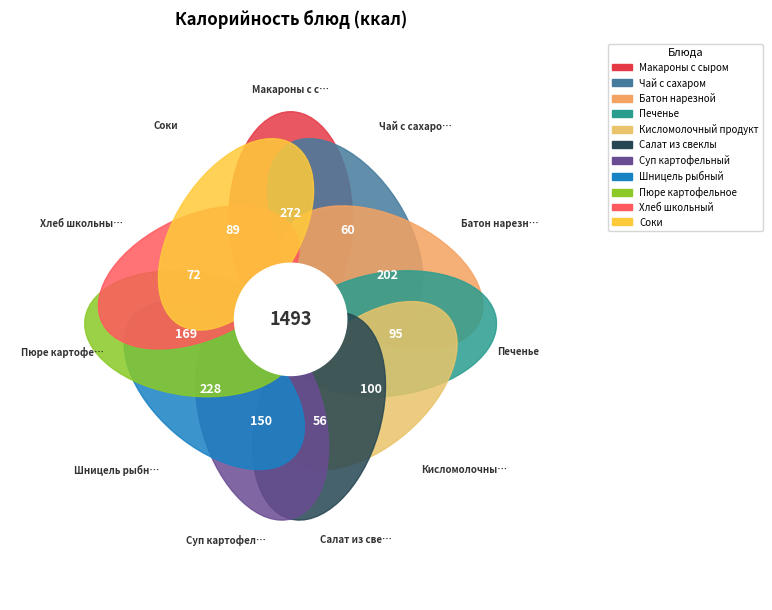

To the nearest percent, what portion does Кисломолочный продукт represent?

7%